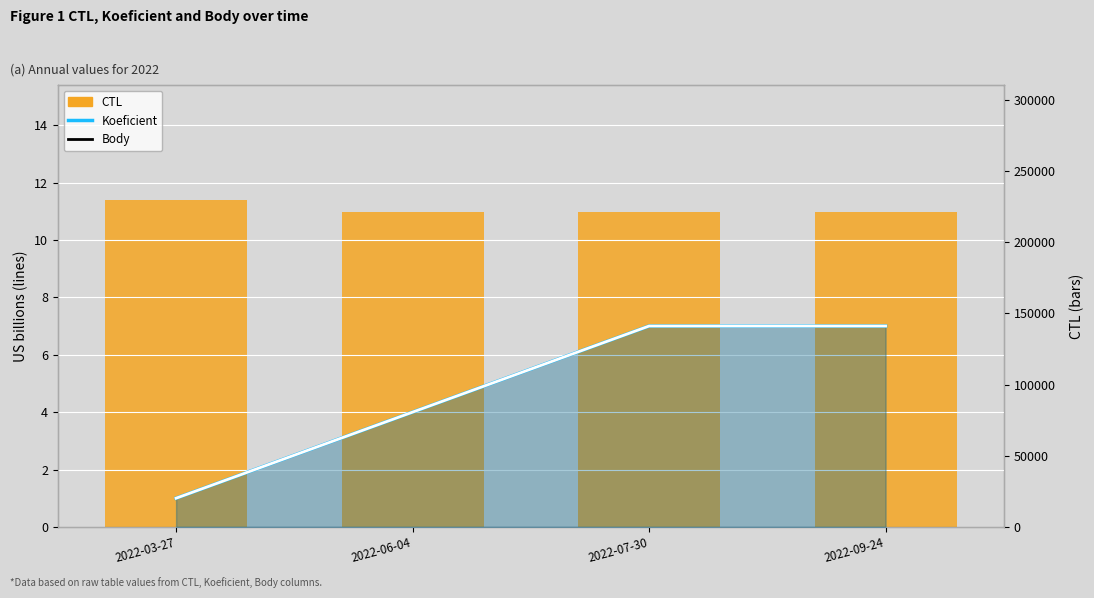

Reading left to right, extract all data points from this chart.

Koeficient: 1	4	7	7
Body: 1	4	7	7
CTL: 229907	221309	221323	221331